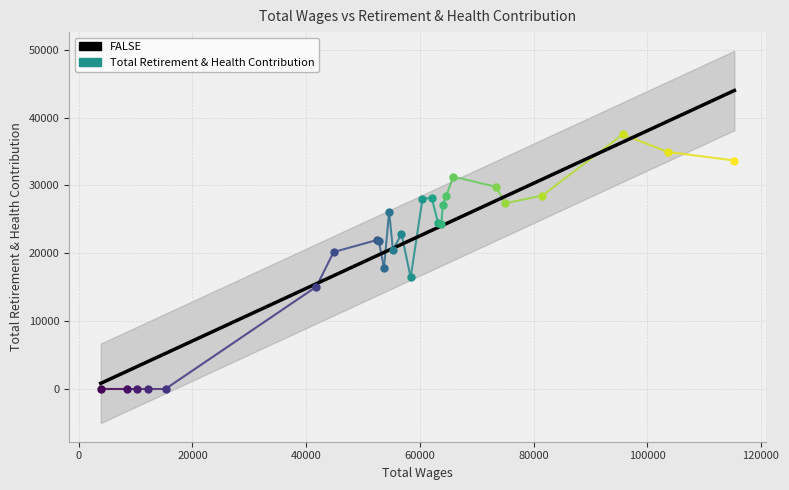

How many values are above zero?

22